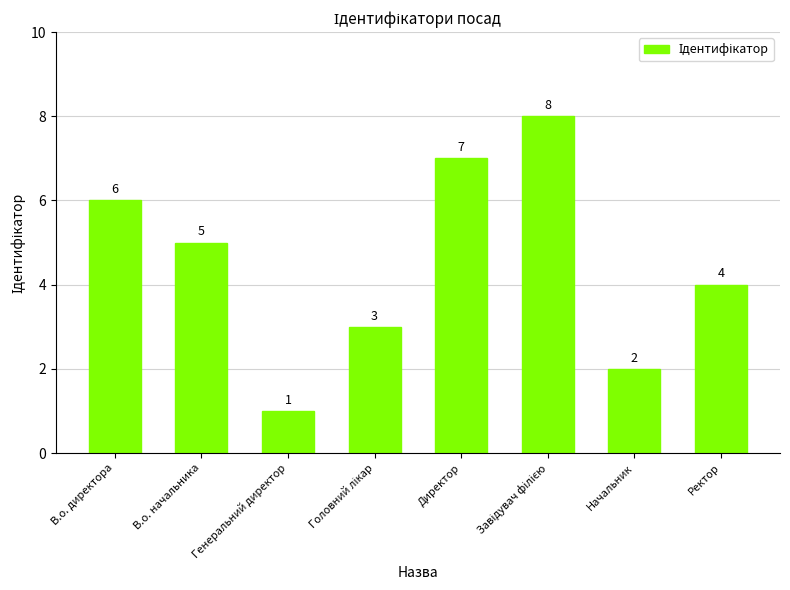

What is the ratio of the value at В.о. директора to the value at Генеральний директор?

6.0